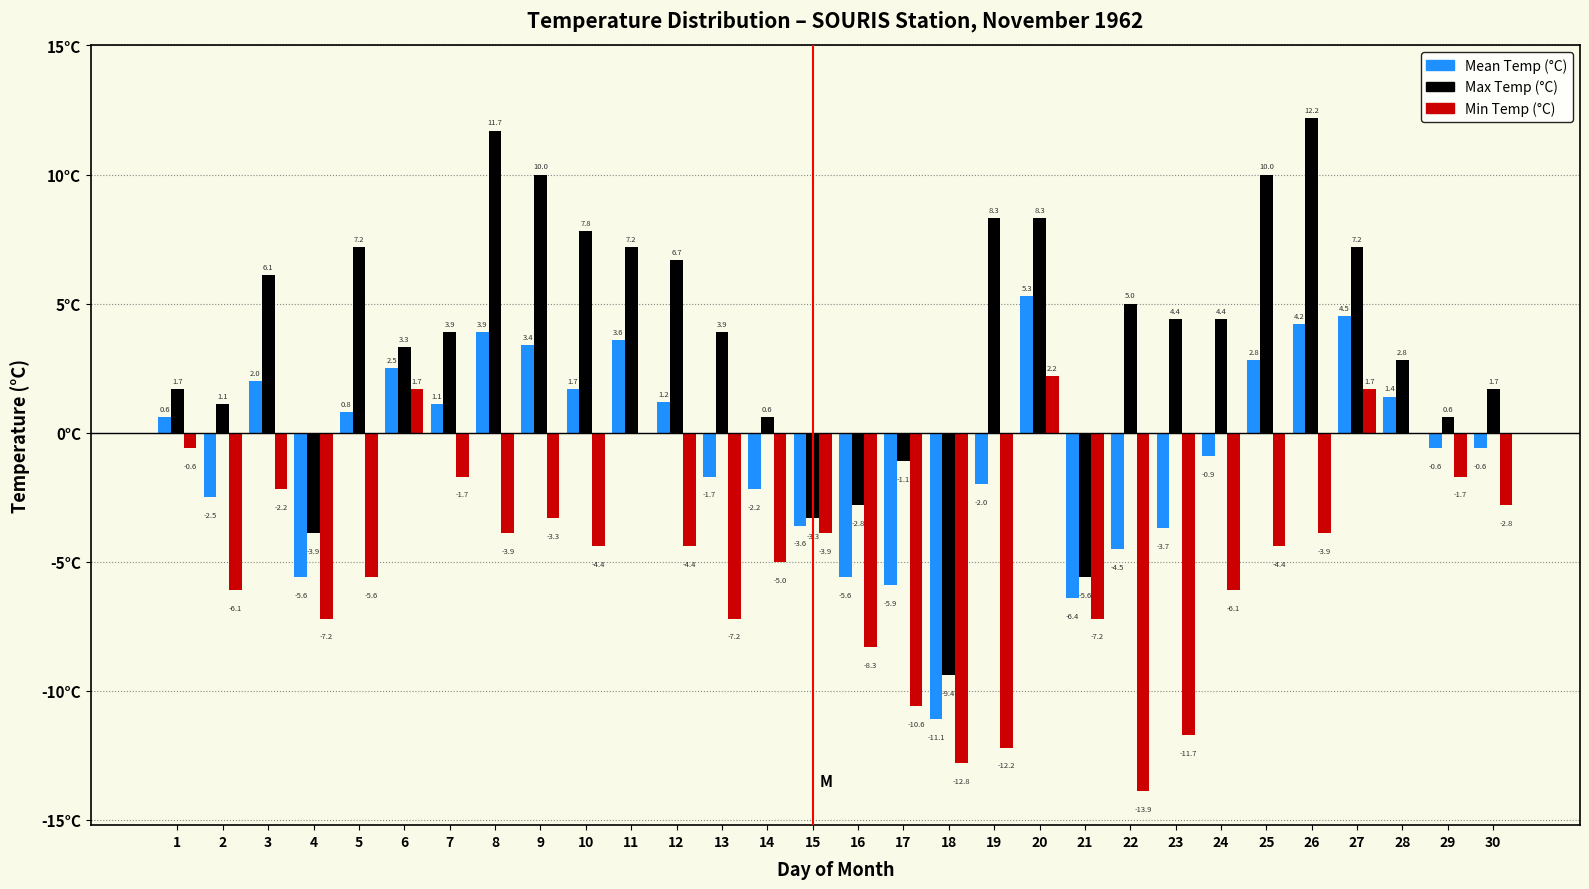

Which series changed the most between 18 and 30?

Max Temp (°C)